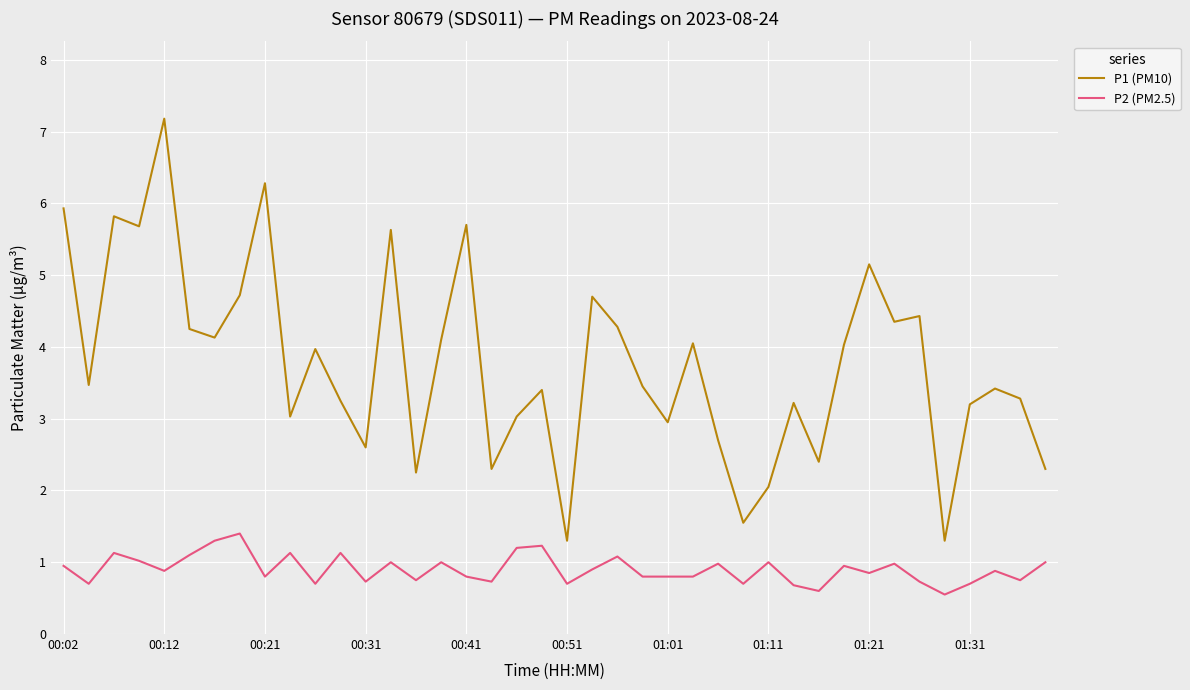

What is the difference between the maximum and minimum values in the P1 (PM10) series?

5.9